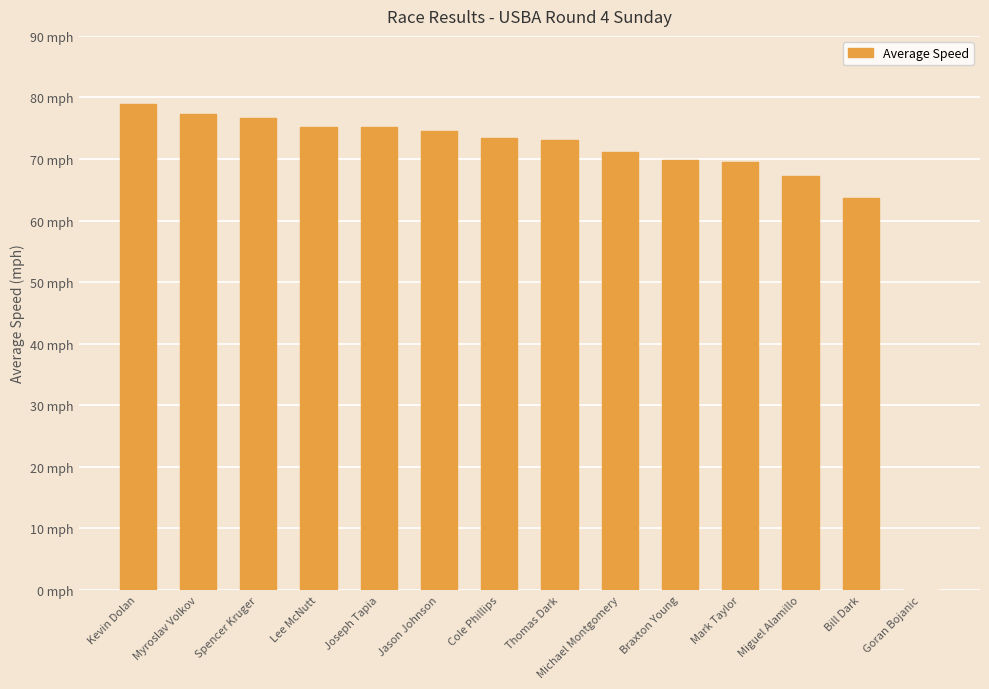

Are the bars horizontal?

No